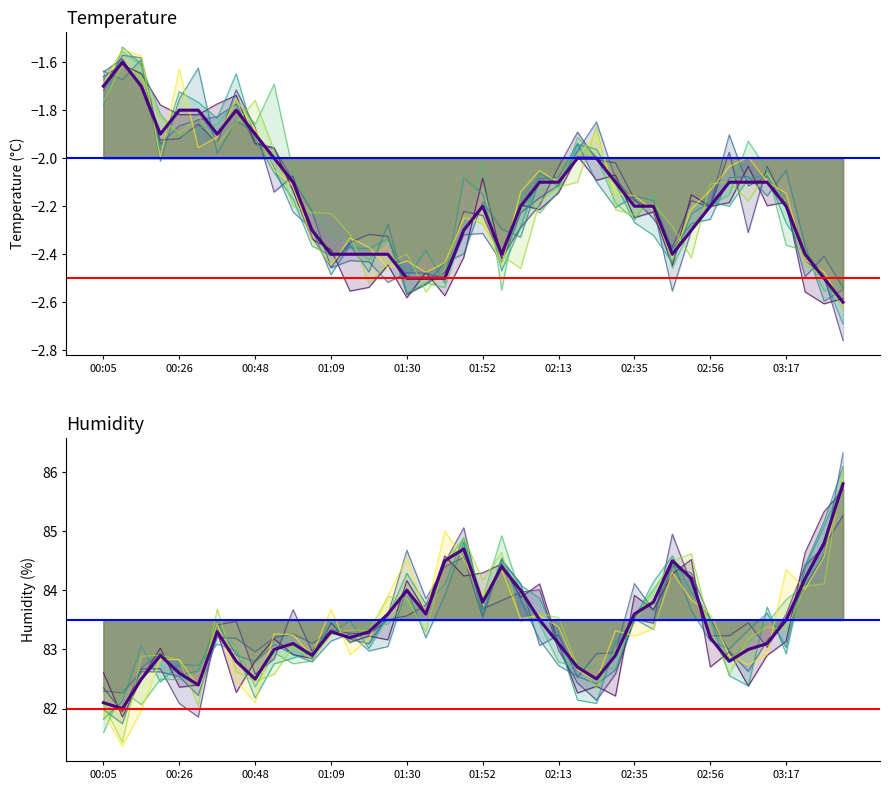

True or false: temperature and humidity cross at least once.

False